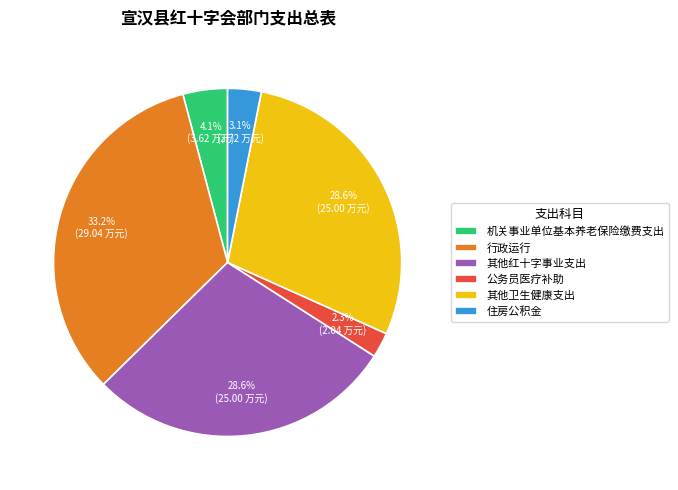

Which slice is the largest?

行政运行